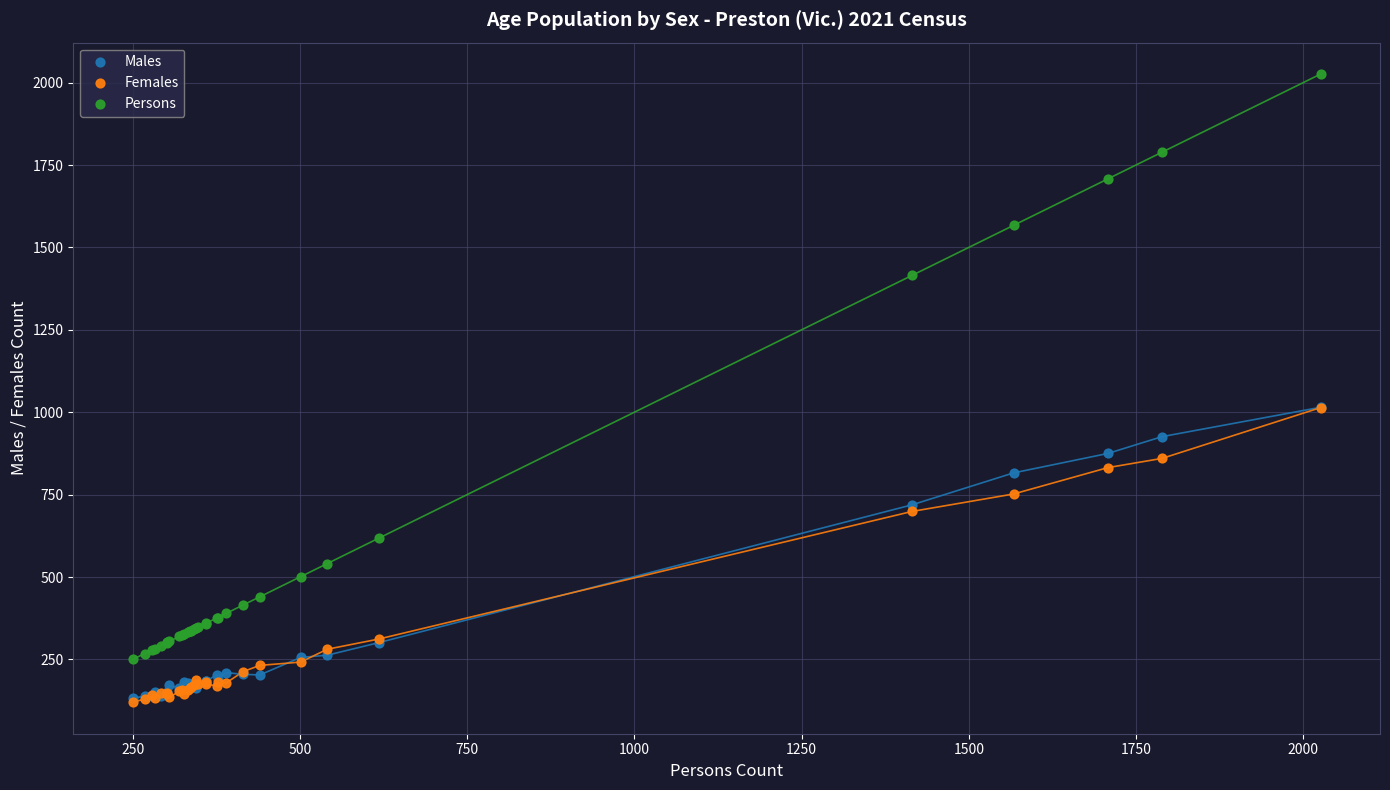

Which series has the largest Y range (max minus min)?

Persons